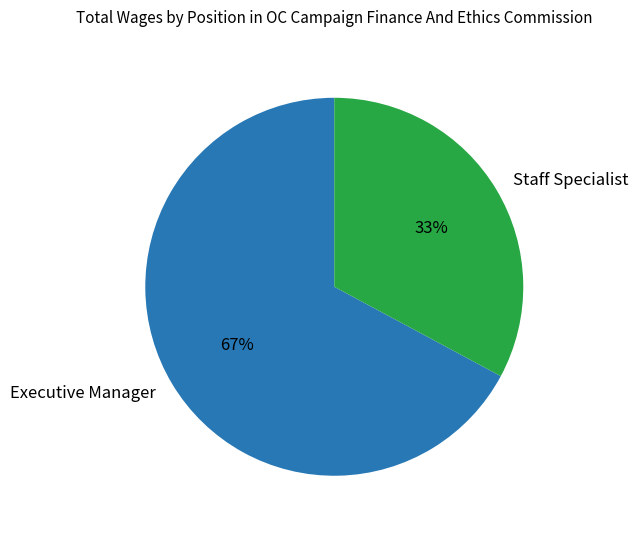

True or false: Staff Specialist accounts for 39% of the total.

False